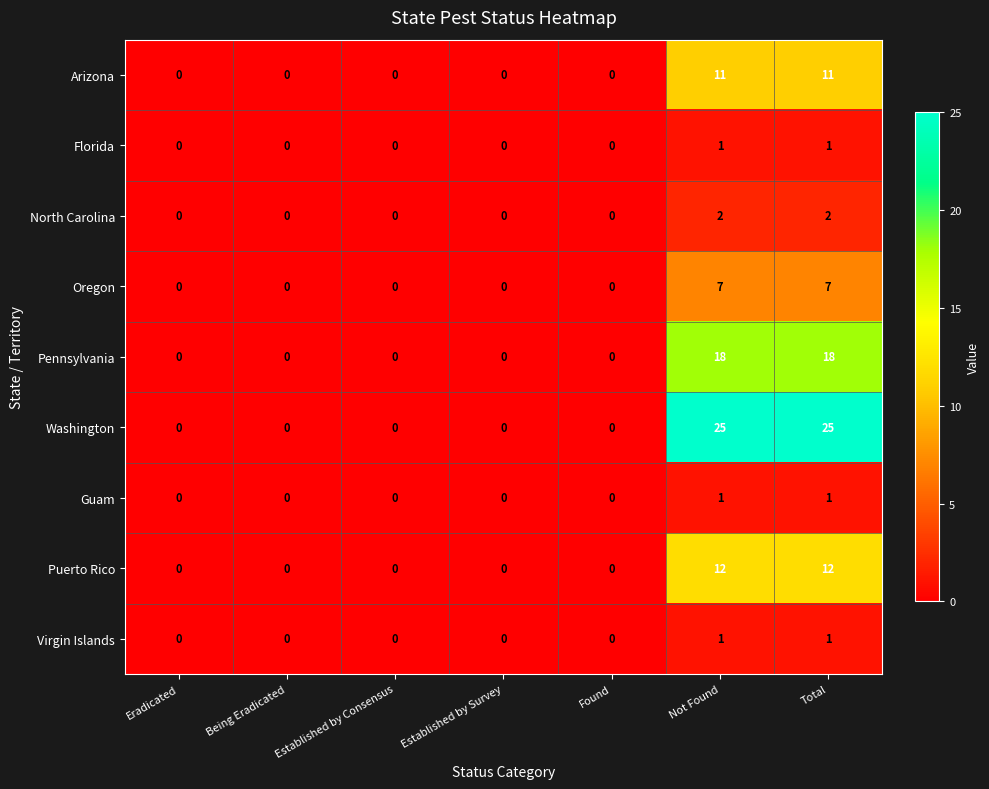

What is the maximum value shown in the chart?

25